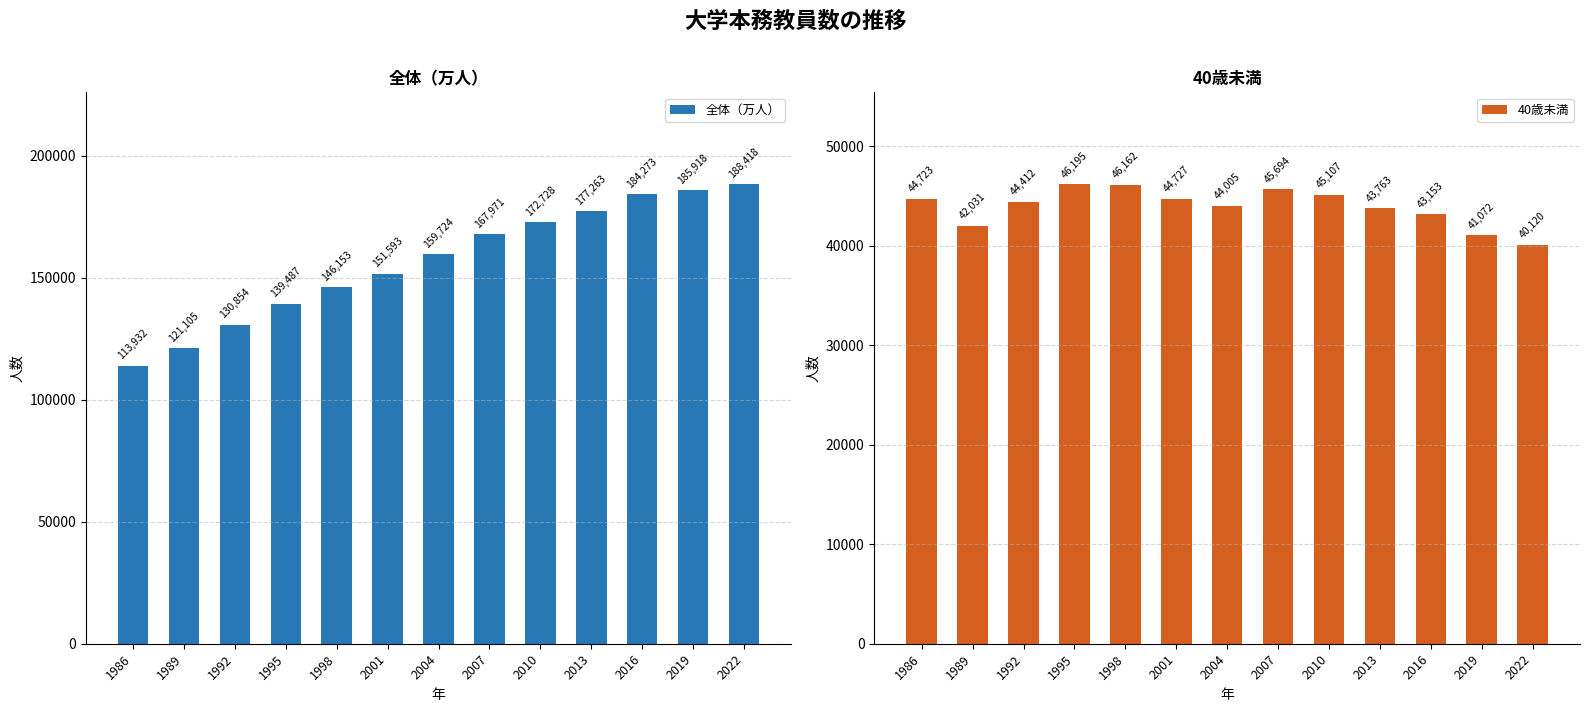

Which has a higher value, 2010 or 2016?

2016